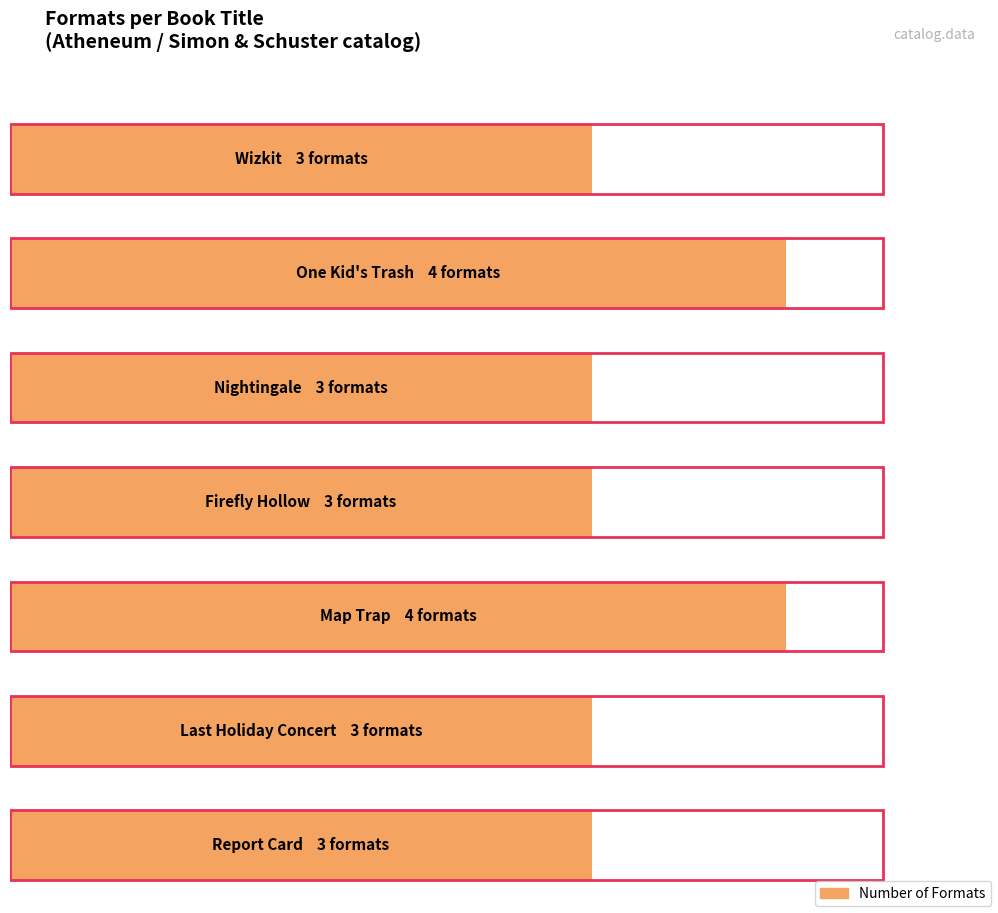

Reading left to right, what are all the values shown in this chart?

Wizkit=3	One Kid's Trash=4	Nightingale=3	Firefly Hollow=3	Map Trap=4	Last Holiday Concert=3	Report Card=3